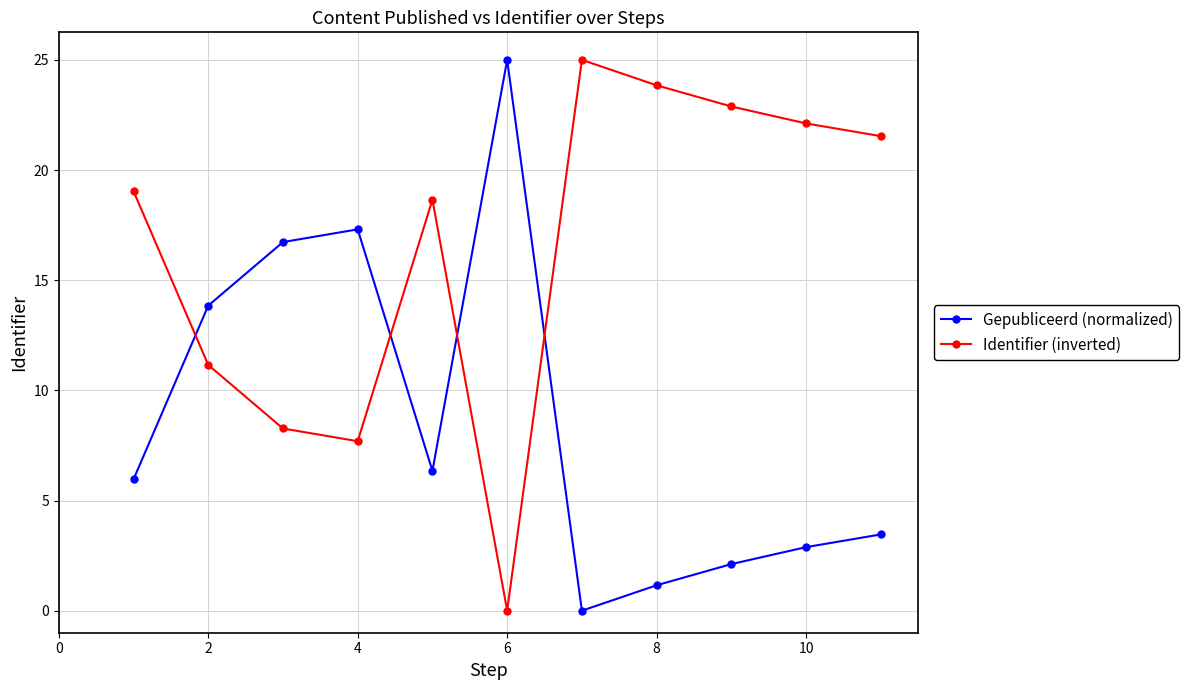

True or false: Identifier (inverted) and Gepubliceerd (normalized) cross at least once.

True